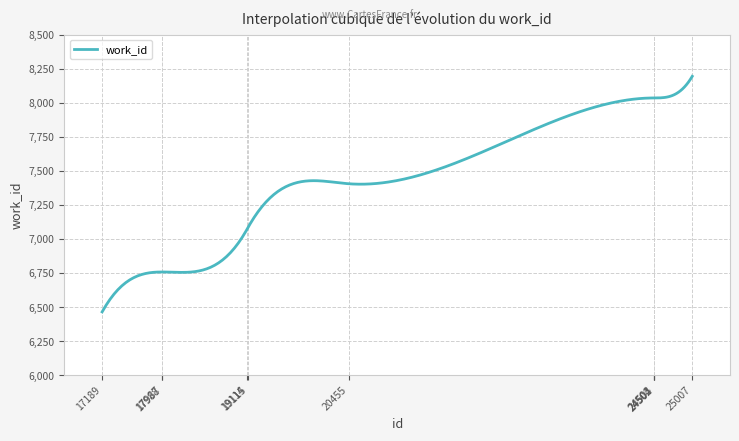

What is the smallest value displayed?

6464.0